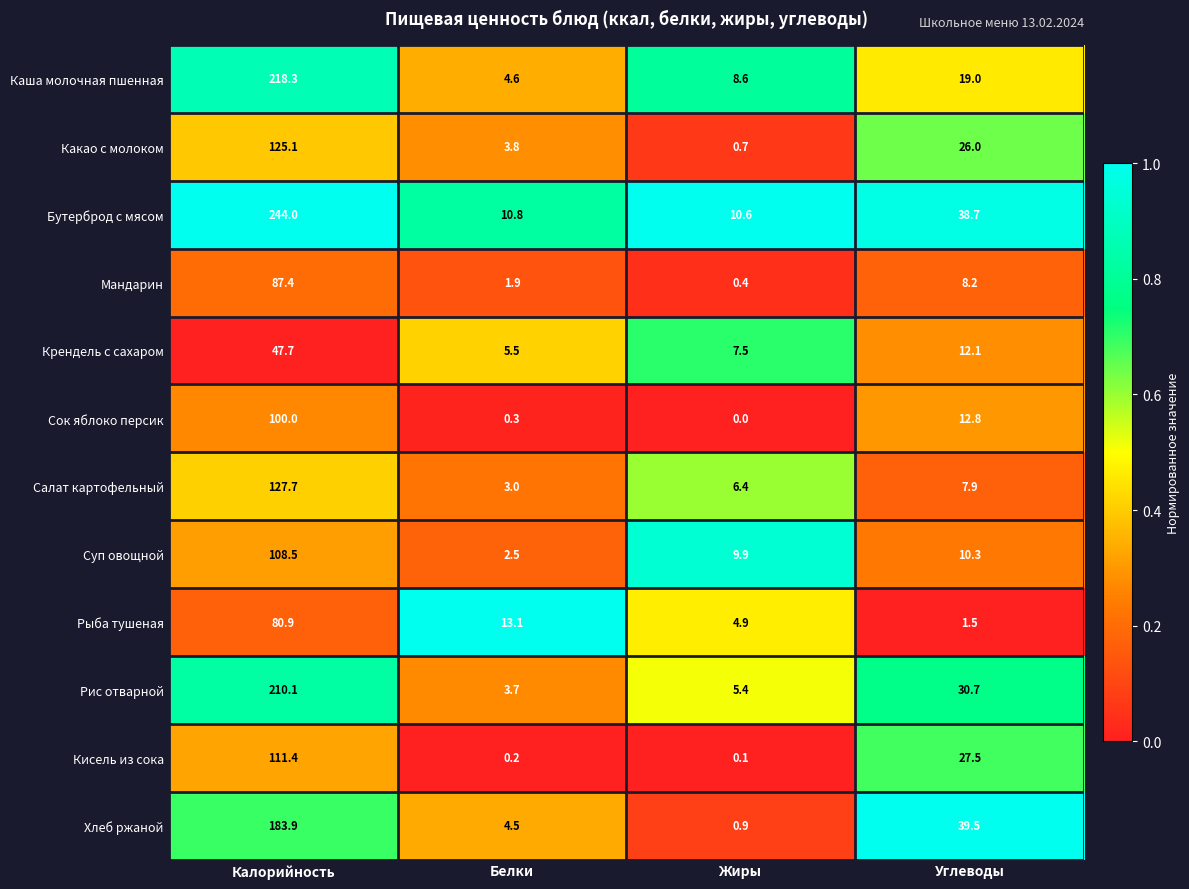

Which series has the largest total across all categories?

Бутерброд с мясом